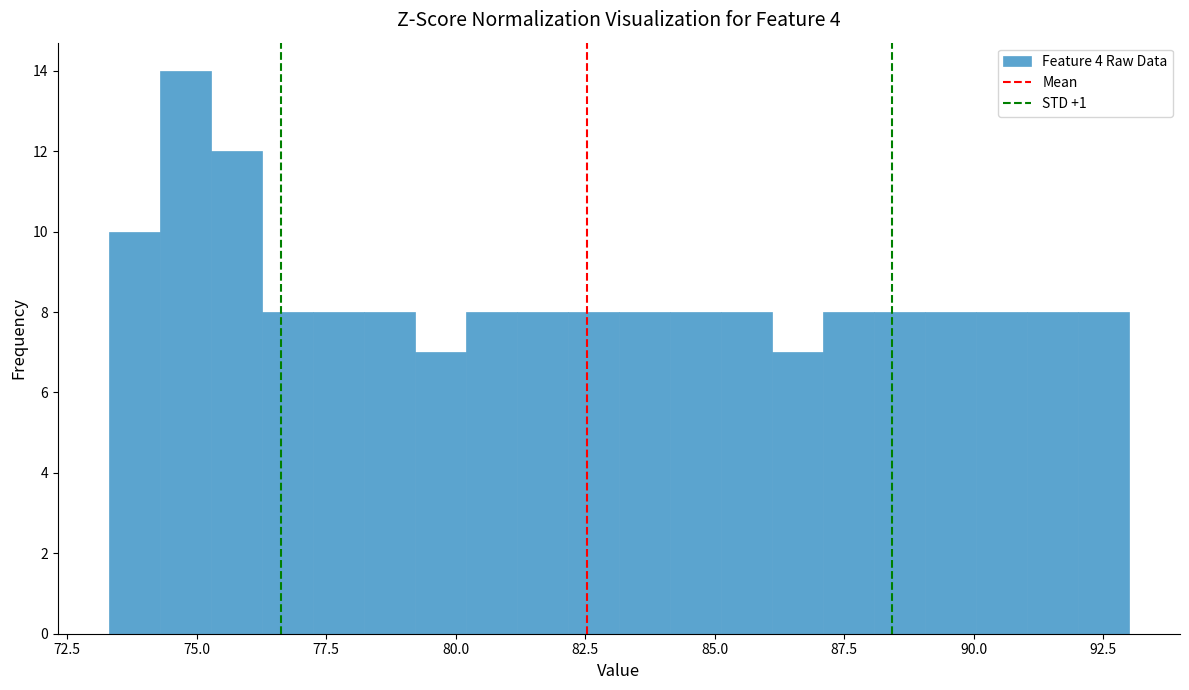

Around what value on the x-axis is the tallest bar? Give the approximate position of its centre, as read against the axis.

75.0